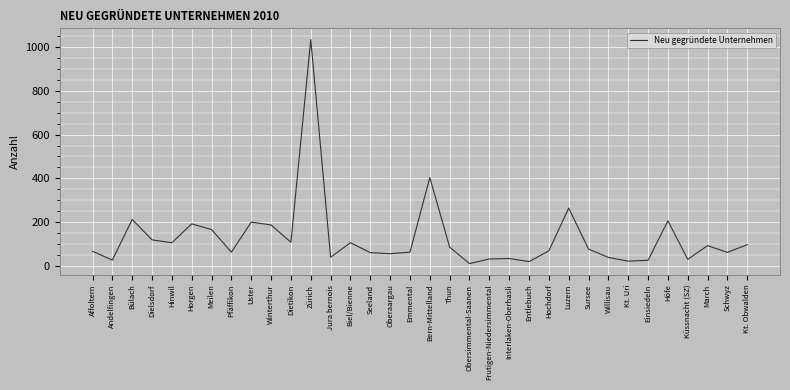

The chart shows a value of 31 at Küssnacht (SZ). True or false?

True